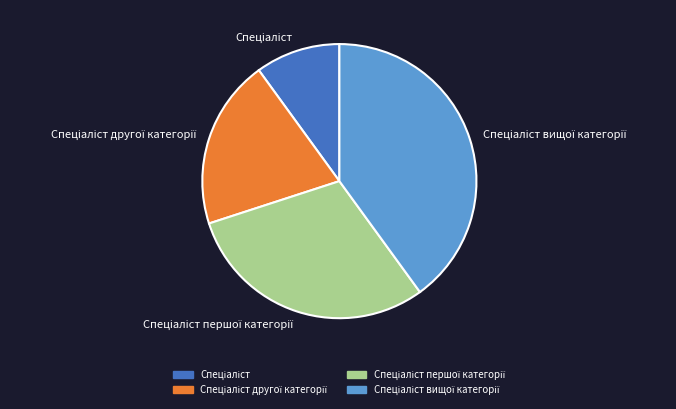

Does any single category account for the majority?

No